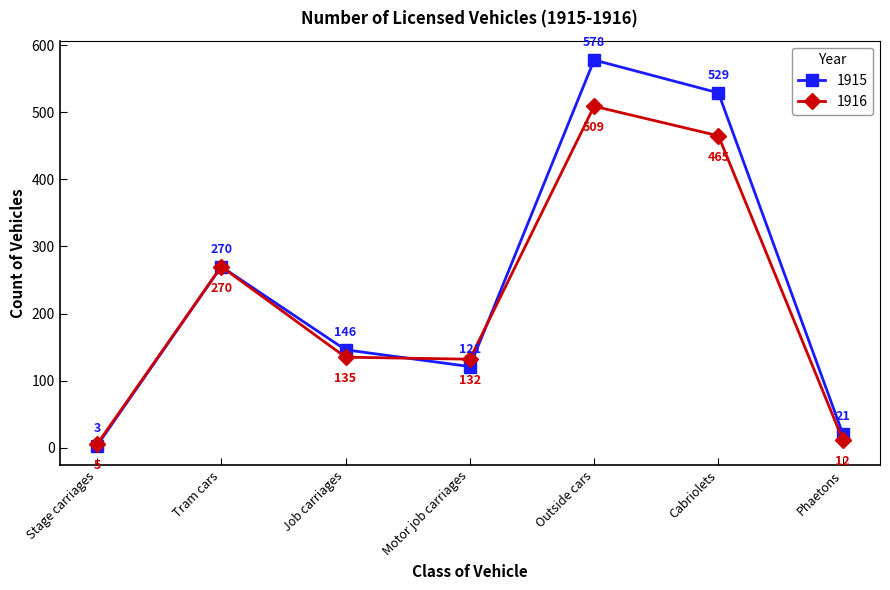

What is the label of the 3rd point from the left?

Job carriages